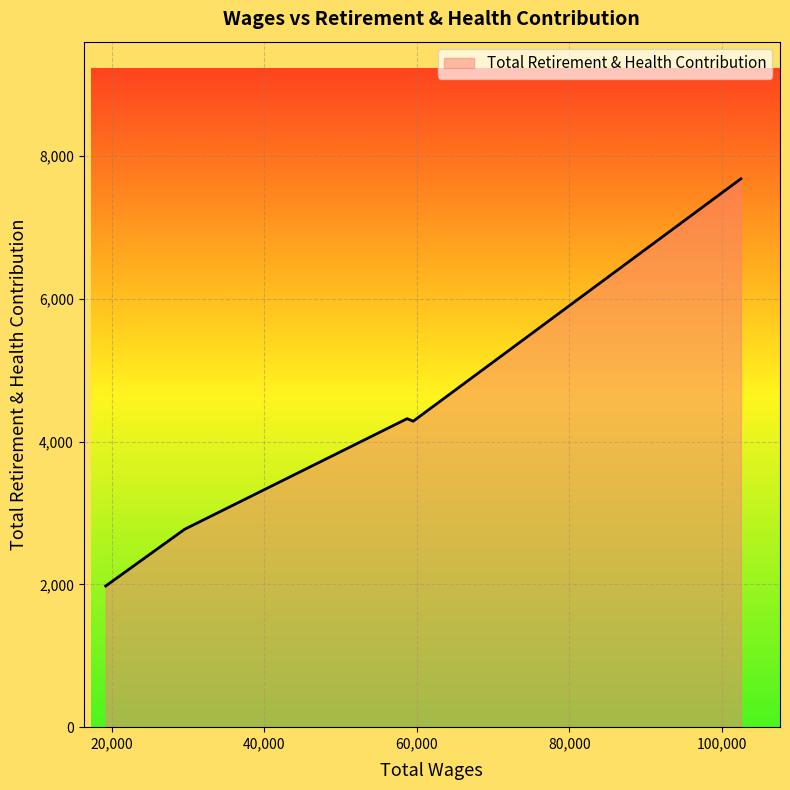

What is the minimum value shown in the chart?

1977